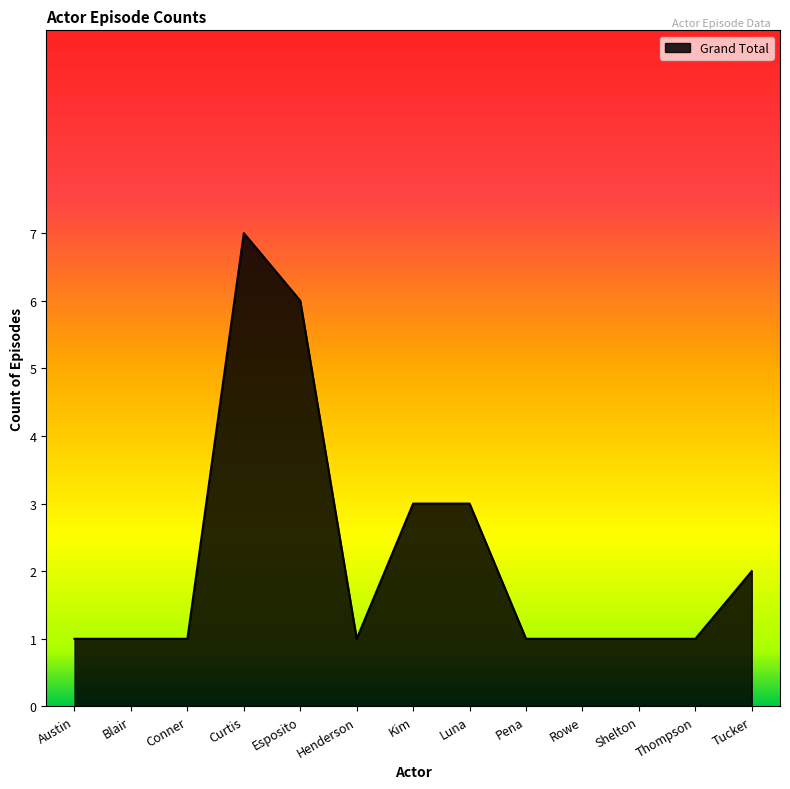

True or false: the data has more than 1 interior local peaks.

False